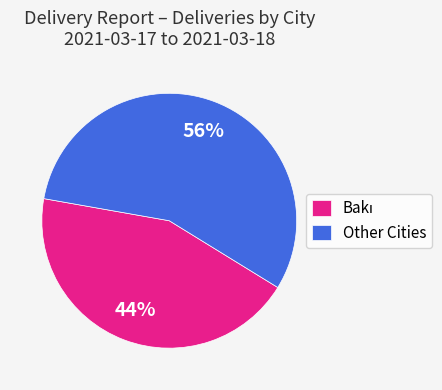

To the nearest percent, what percentage of the pie is Other Cities?

56%